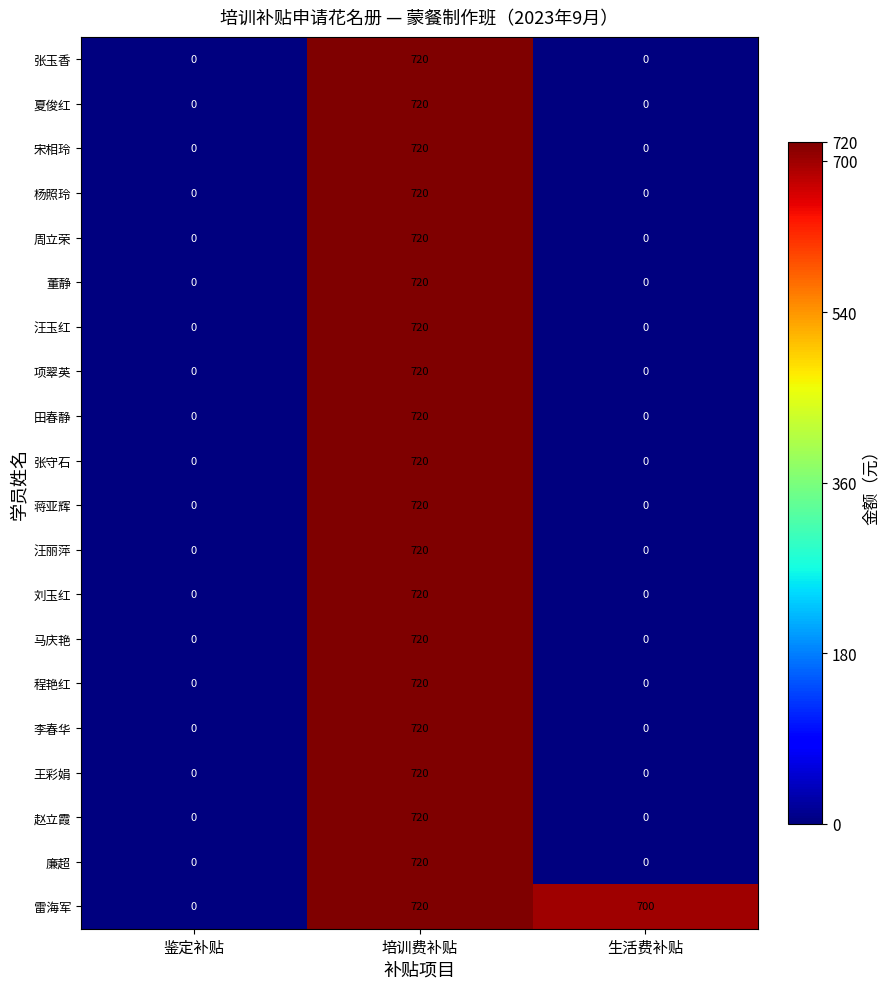

Which series has the largest total across all categories?

雷海军